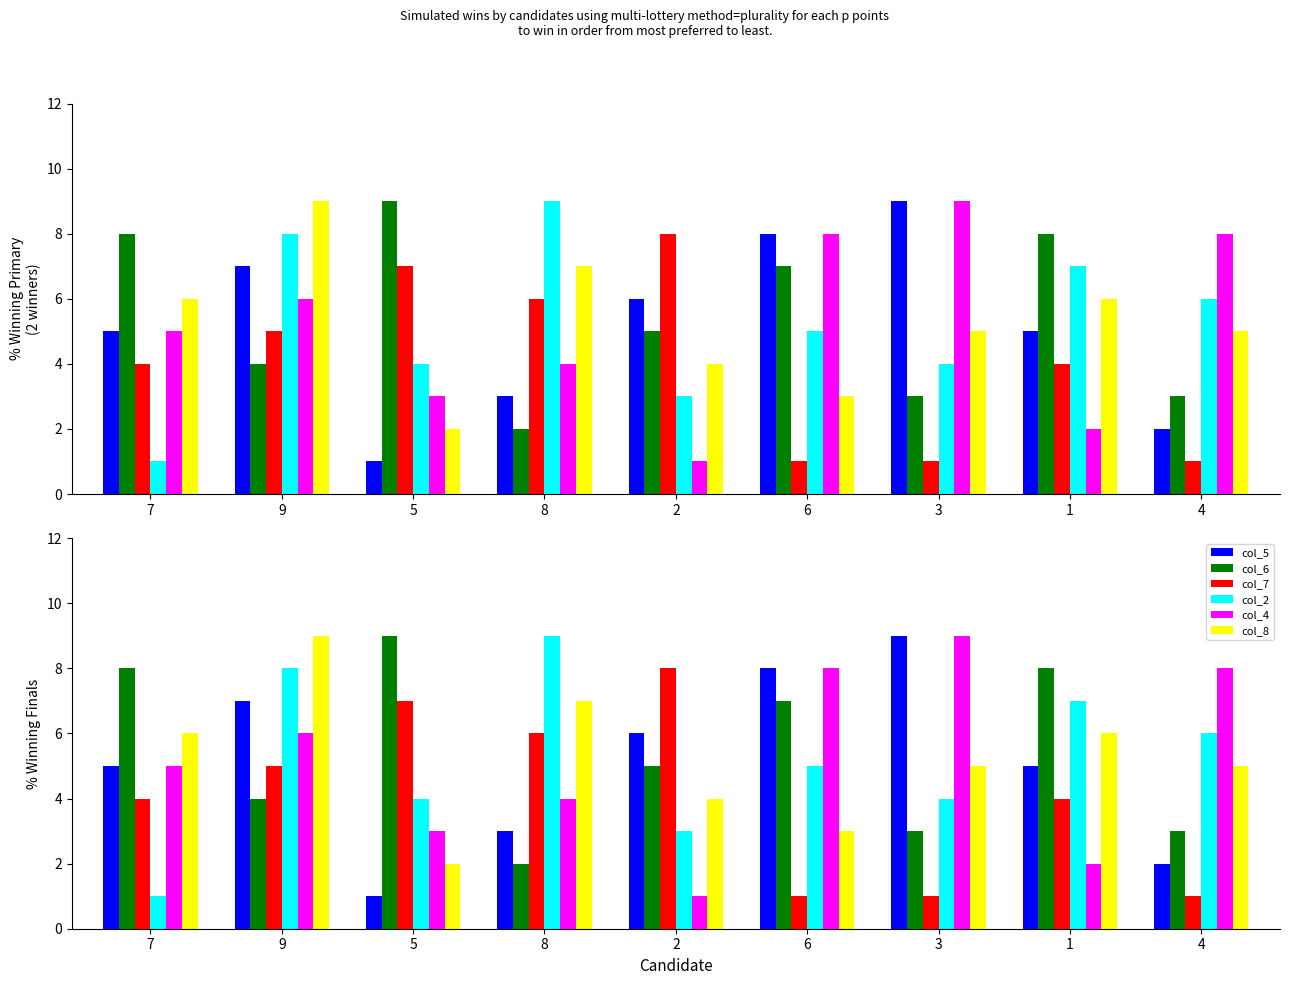

At which label does col_5 first exceed 5?

9